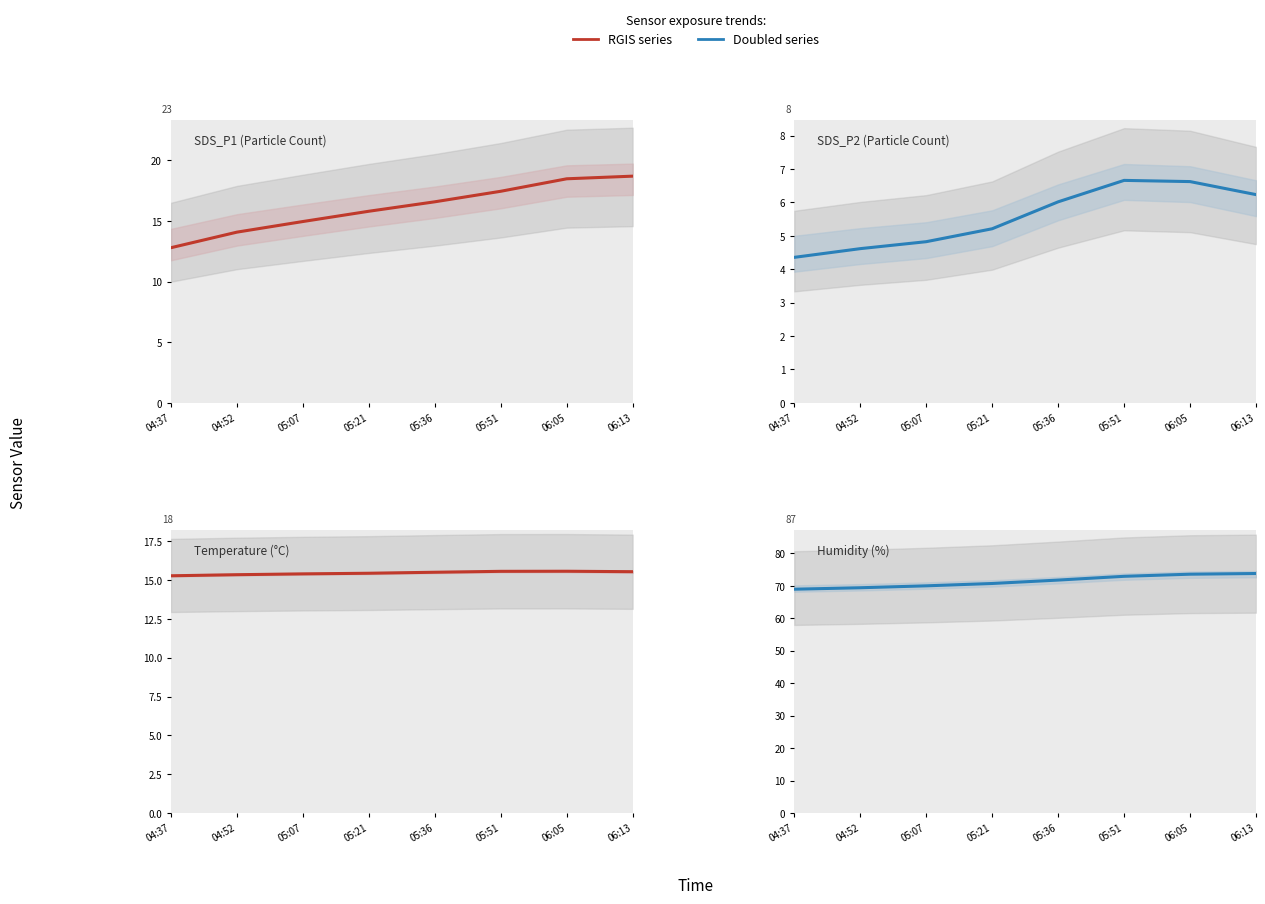

What is the greatest value displayed?

73.8